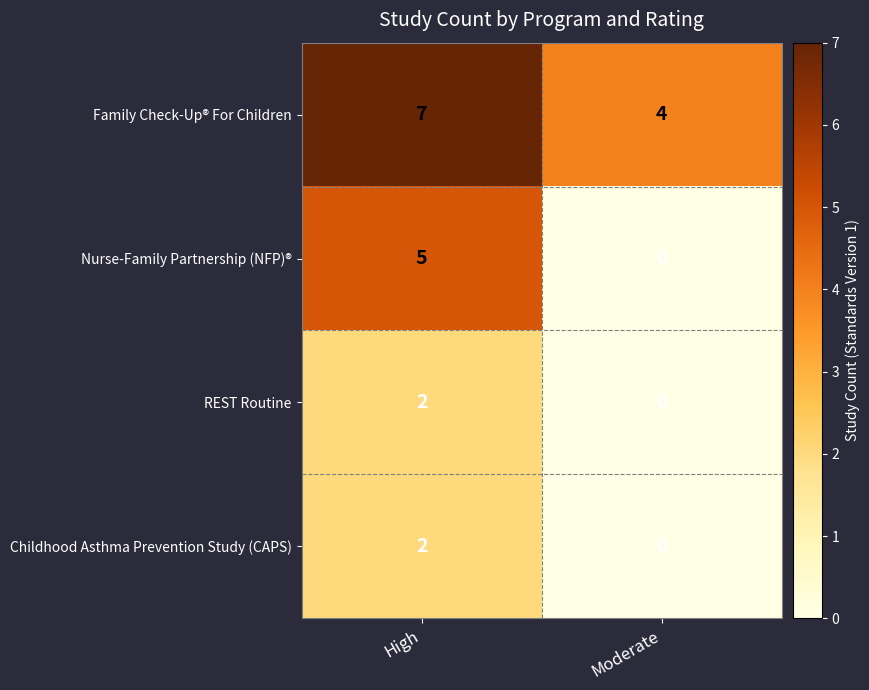

How many values in REST Routine are above zero?

1